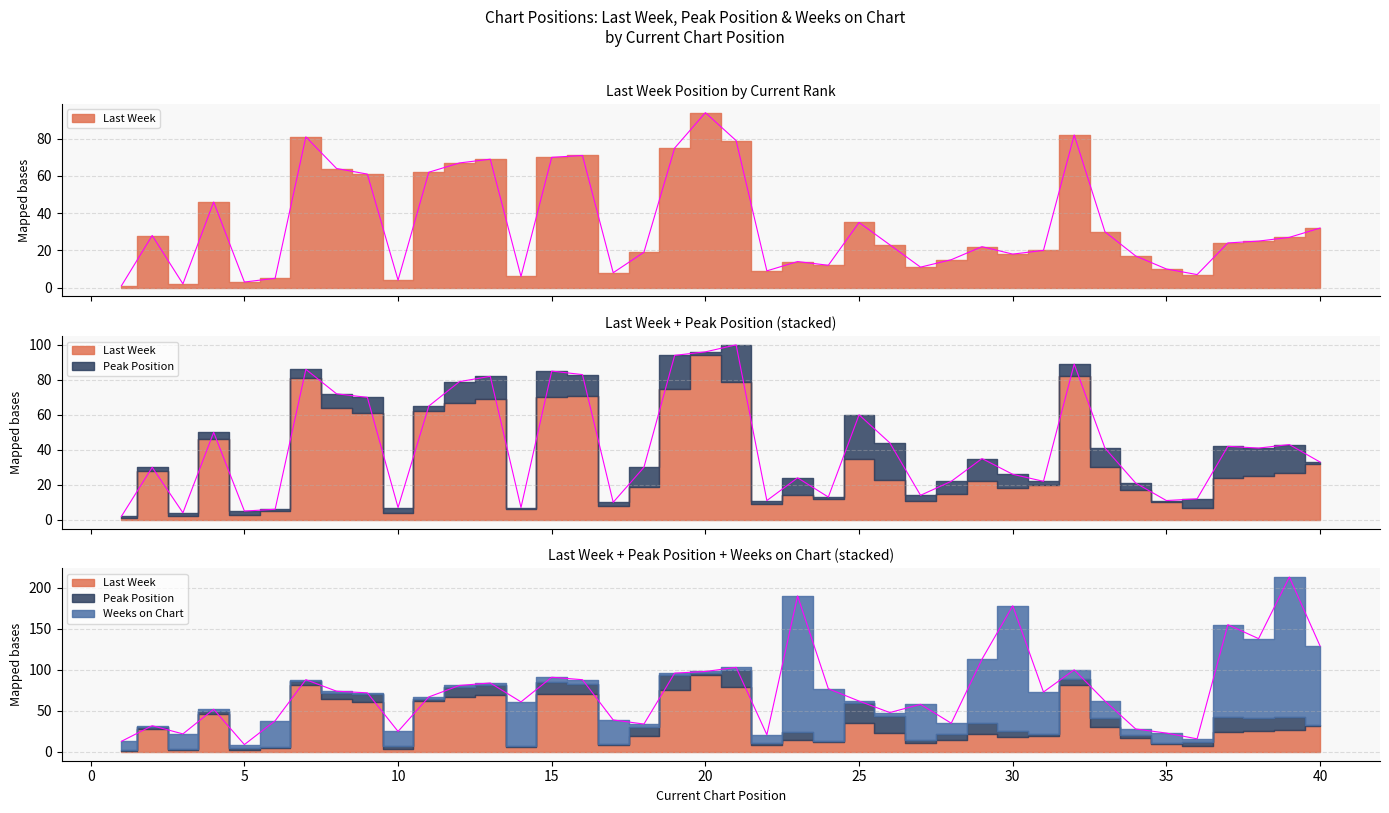

How many interior local valleys does the Weeks on Chart series have?

9